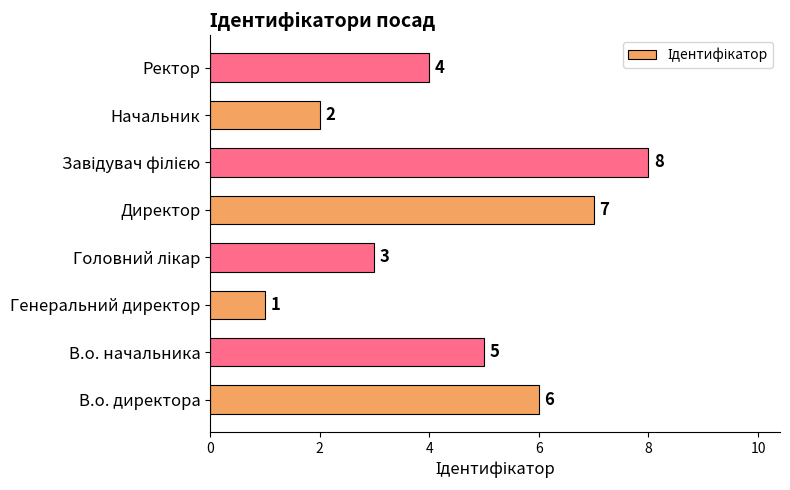

At which category does the chart reach its minimum across all series?

Генеральний директор